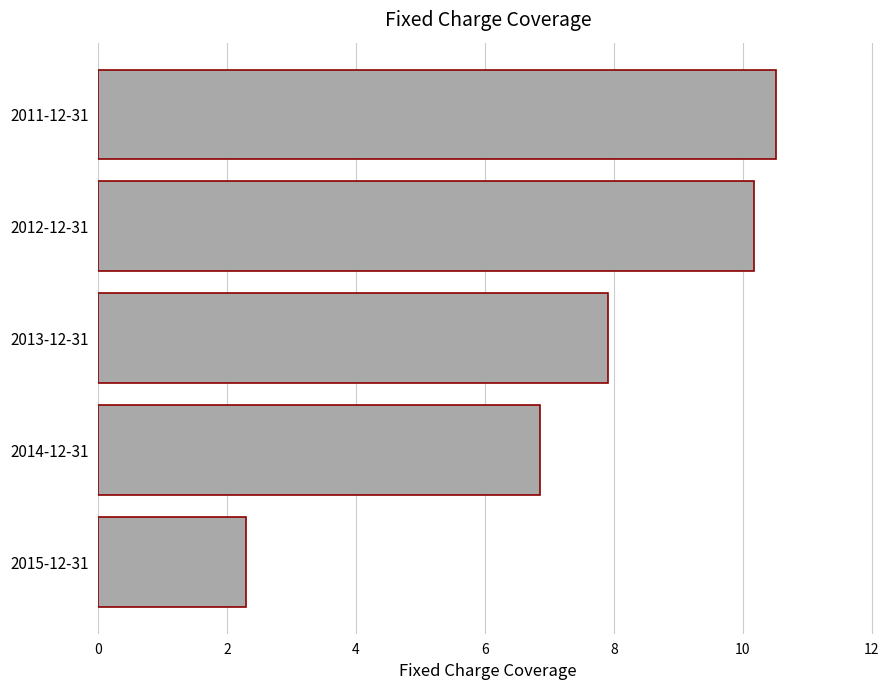

What is the sum of the values at 2014-12-31 and 2011-12-31?

17.4